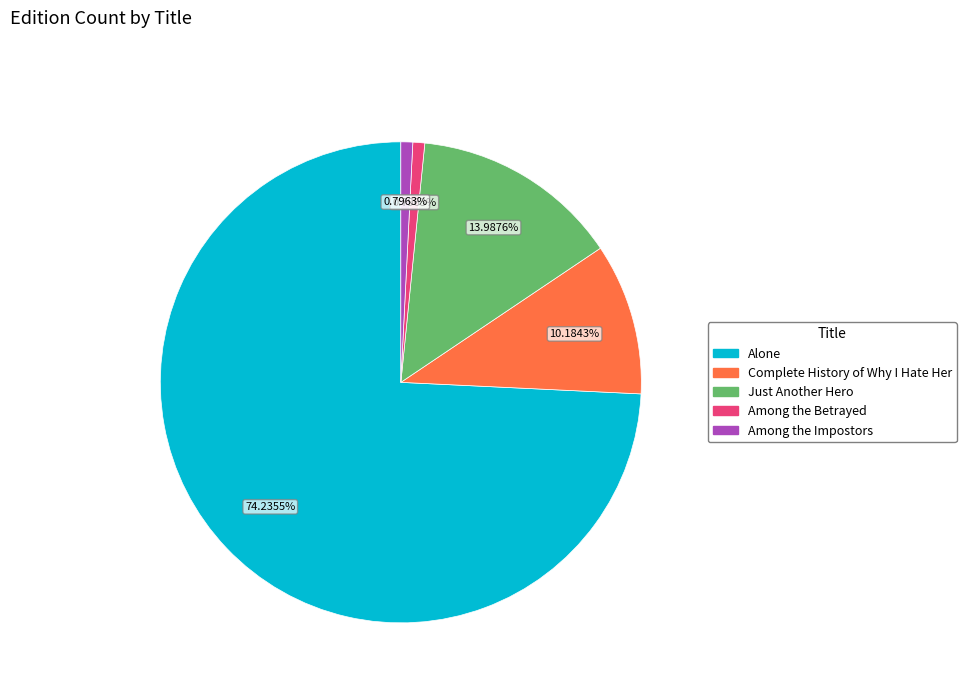

To the nearest percent, what portion does Among the Betrayed represent?

1%